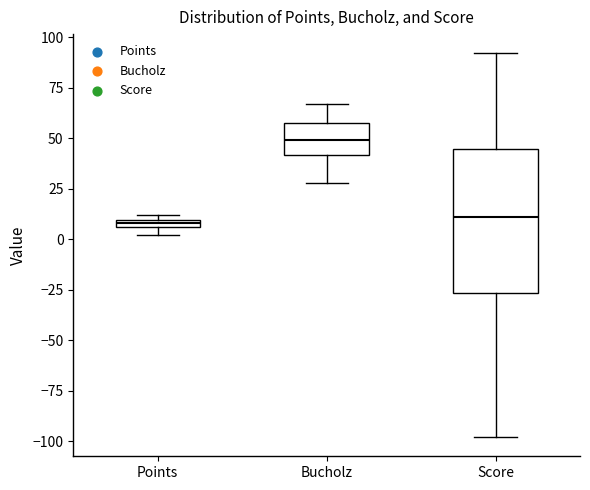

Where does the lower whisker of the box for Bucholz end on the y-axis? The values are not printed on the chart, so give them approximately, as read against the axis.

30